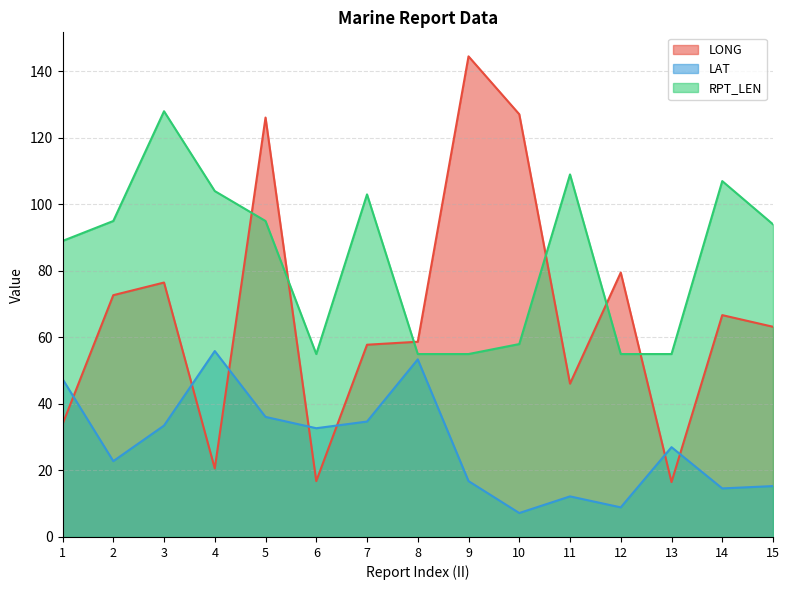

True or false: LAT has more than 2 interior local peaks.

True